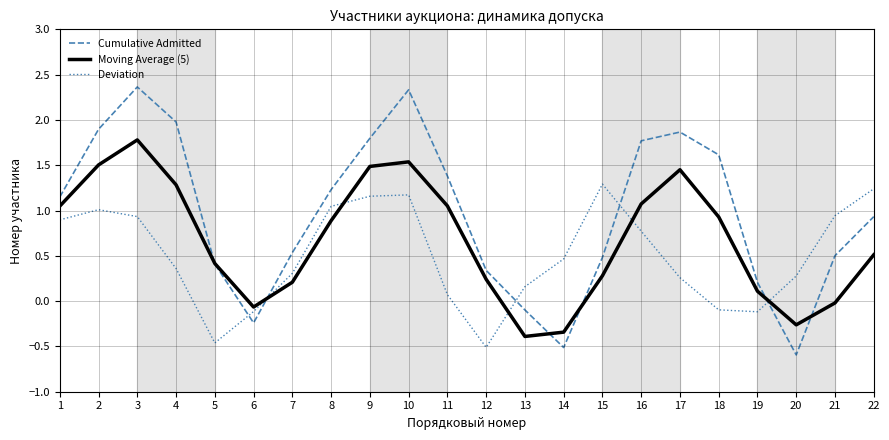

List the series in order of their peak value, highest first.

Cumulative Admitted, Moving Average (5), Deviation